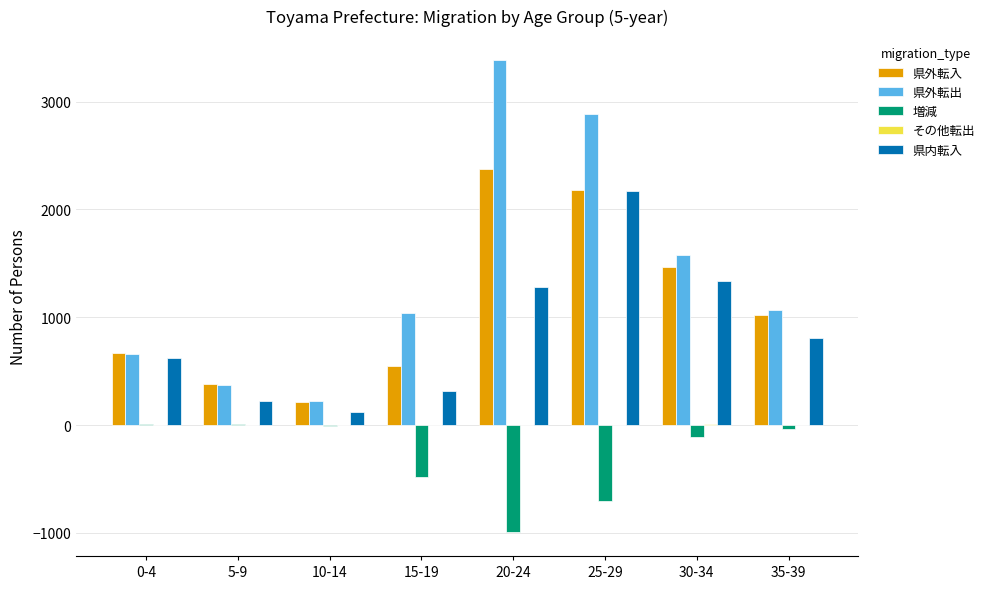

What is the sum of all 県内転入 values?

6888